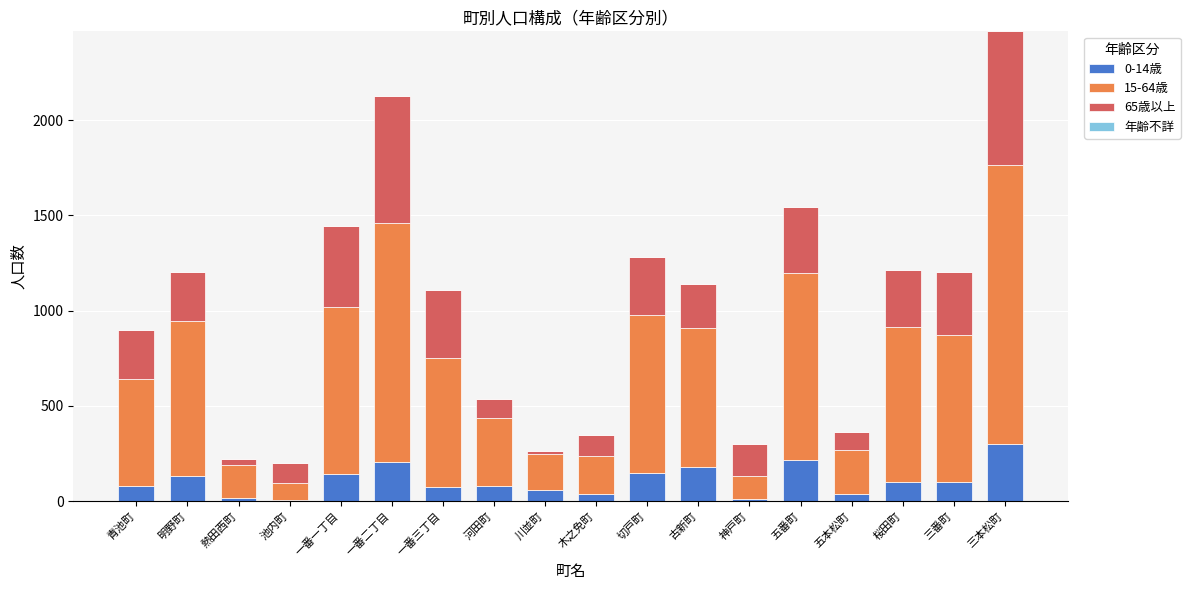

What is the total value across all series at 五番町?

1545